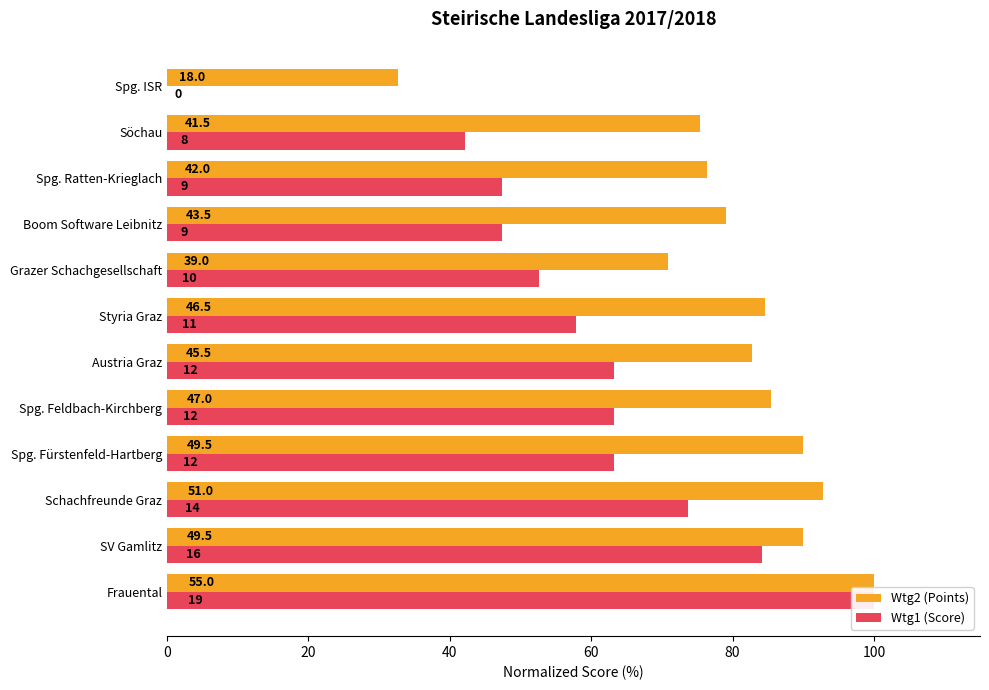

Which series has the largest total across all categories?

Wtg2 (Points)